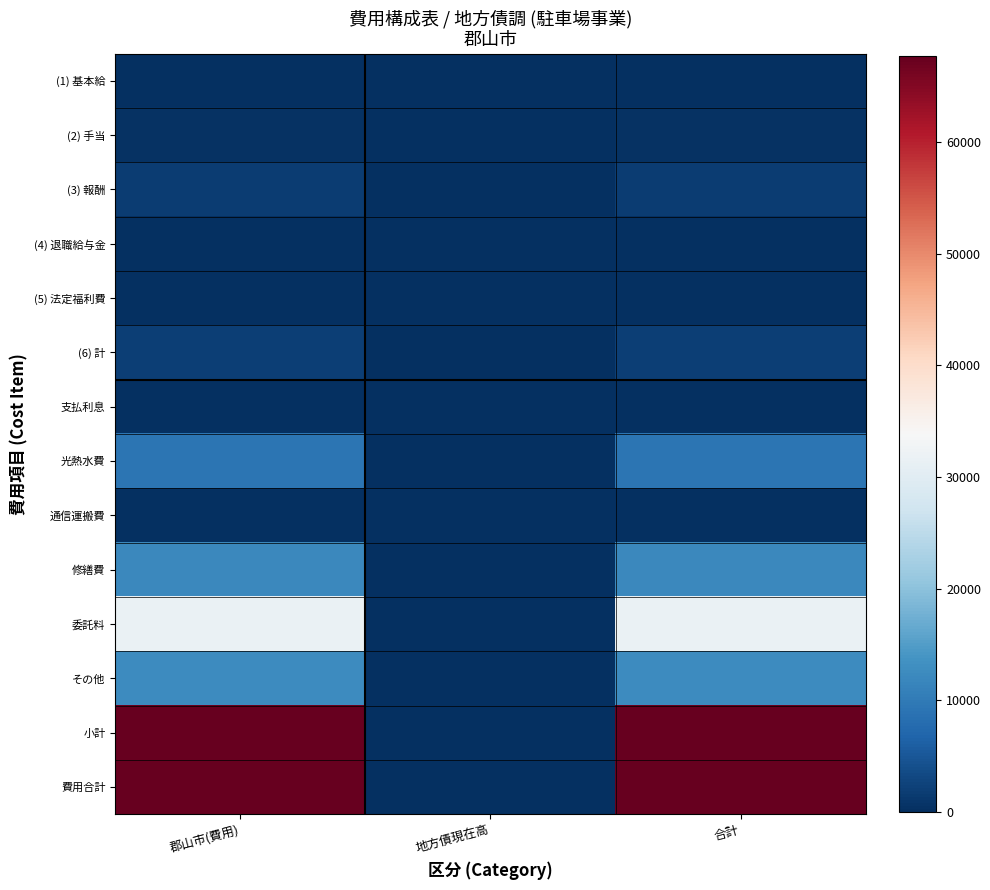

Reading left to right, transcribe all the data shown in this chart.

(1) 基本給: 郡山市(費用)=0	地方債現在高=0	合計=0
(2) 手当: 郡山市(費用)=324	地方債現在高=0	合計=324
(3) 報酬: 郡山市(費用)=1638	地方債現在高=0	合計=1638
(4) 退職給与金: 郡山市(費用)=0	地方債現在高=0	合計=0
(5) 法定福利費: 郡山市(費用)=134	地方債現在高=0	合計=134
(6) 計: 郡山市(費用)=2096	地方債現在高=0	合計=2096
支払利息: 郡山市(費用)=0	地方債現在高=0	合計=0
光熱水費: 郡山市(費用)=9158	地方債現在高=0	合計=9158
通信運搬費: 郡山市(費用)=239	地方債現在高=0	合計=239
修繕費: 郡山市(費用)=12129	地方債現在高=0	合計=12129
委託料: 郡山市(費用)=31536	地方債現在高=0	合計=31536
その他: 郡山市(費用)=12566	地方債現在高=0	合計=12566
小計: 郡山市(費用)=67724	地方債現在高=0	合計=67724
費用合計: 郡山市(費用)=67724	地方債現在高=0	合計=67724